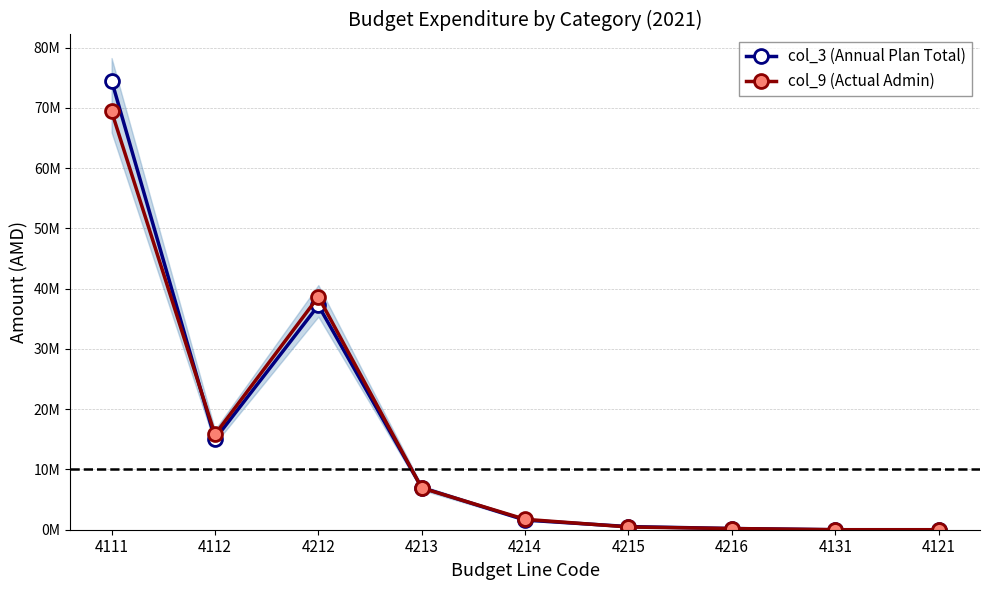

List the labels in order of col_3 (Annual Plan Total) value, smallest first.

4131, 4121, 4216, 4215, 4214, 4213, 4112, 4212, 4111